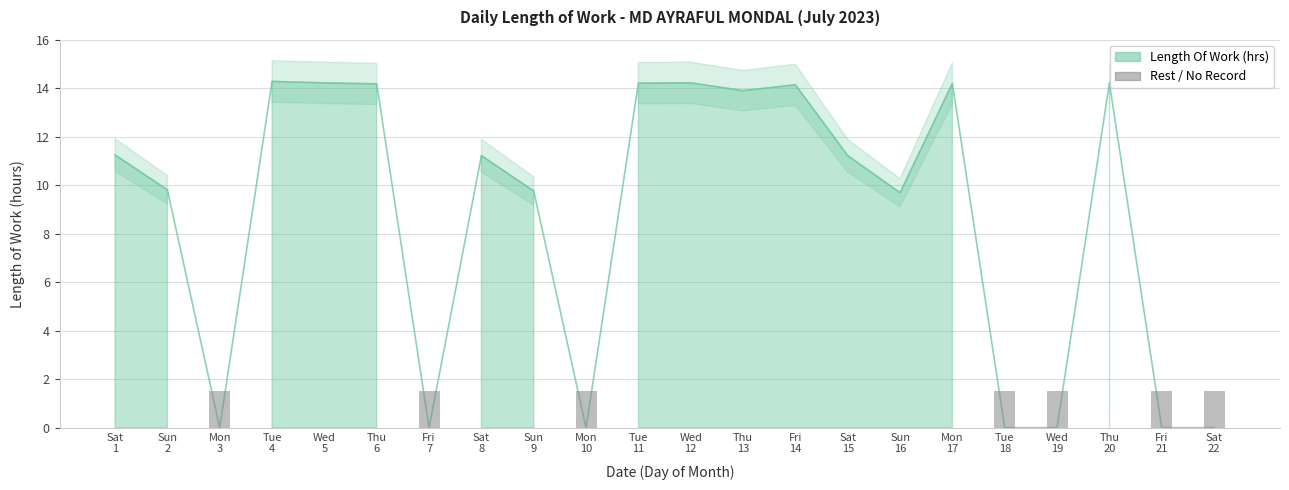

What is the ratio of the value at Thu 13 to the value at Wed 5?

1.0